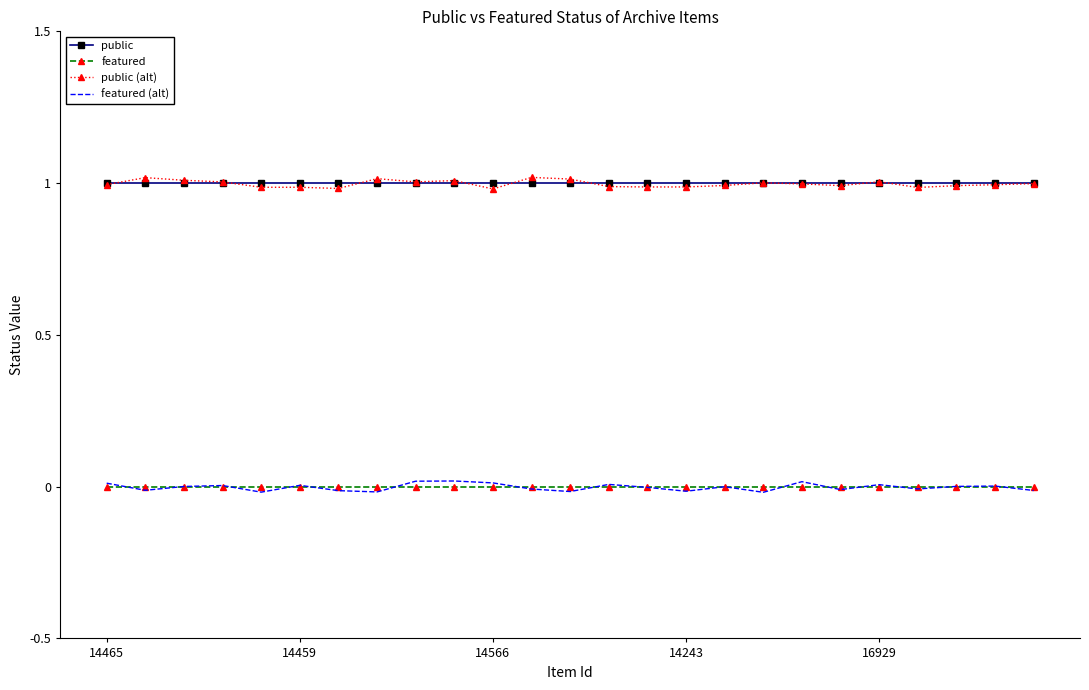

What is the greatest value displayed?

1.0